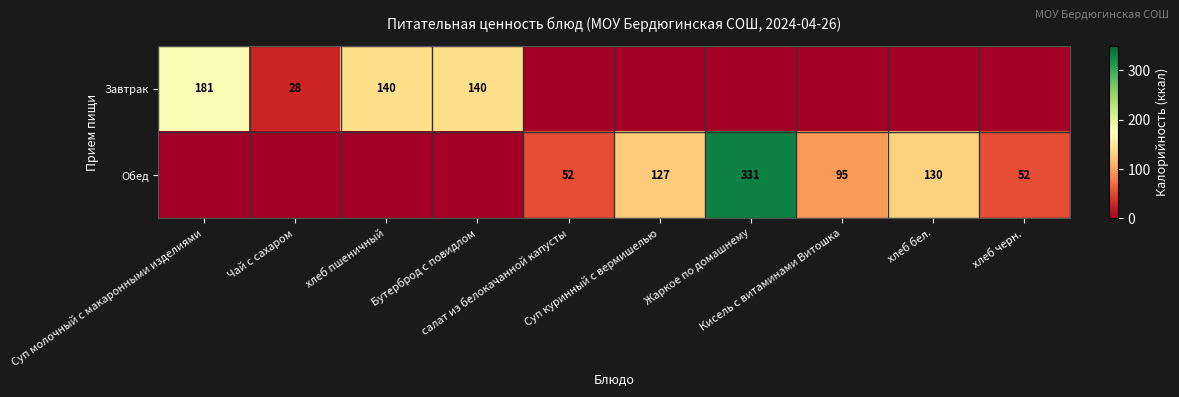

Rank the categories by Завтрак value from highest to lowest.

Суп молочный с макаронными изделиями, хлеб пшеничный, Бутерброд с повидлом, Чай с сахаром, салат из белокачанной капусты, Суп куринный с вермишелью, Жаркое по домашнему, Кисель с витаминами Витошка, хлеб бел., хлеб черн.